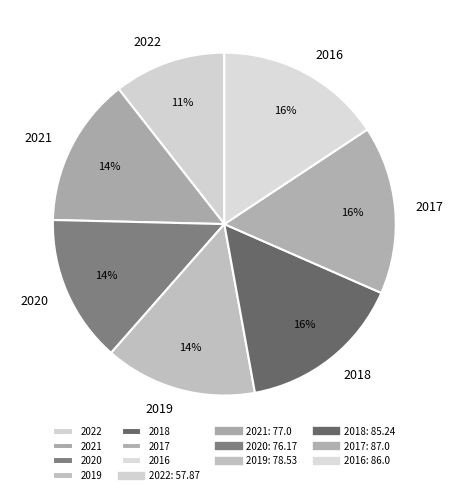

Combined, do 2021 and 2020 account for over 50%?

No